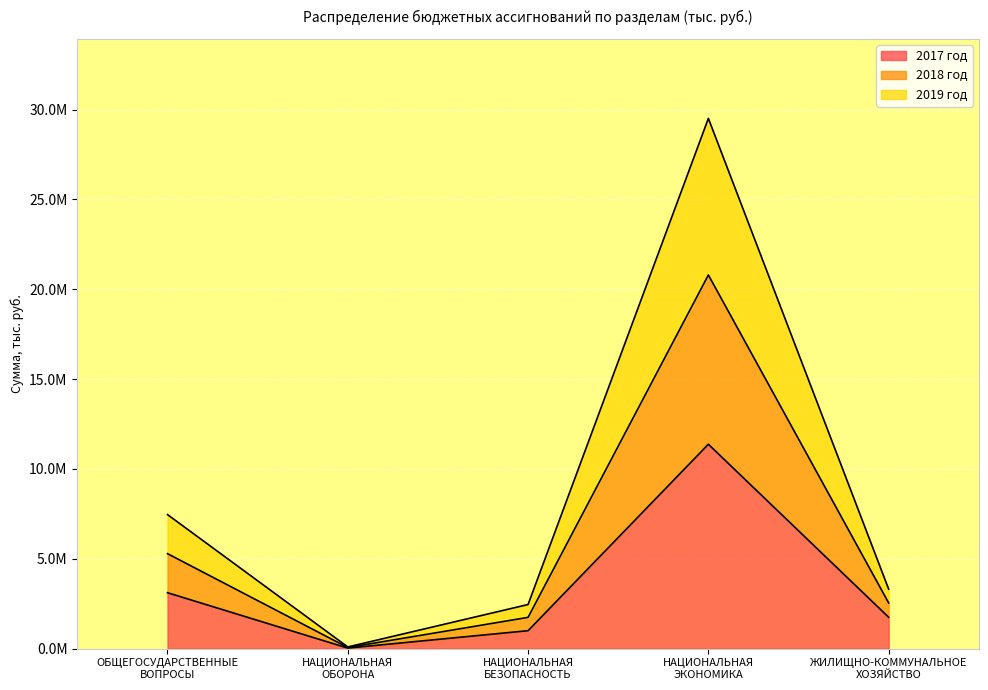

True or false: 2019 год has more than 0 points higher than both neighbors.

True